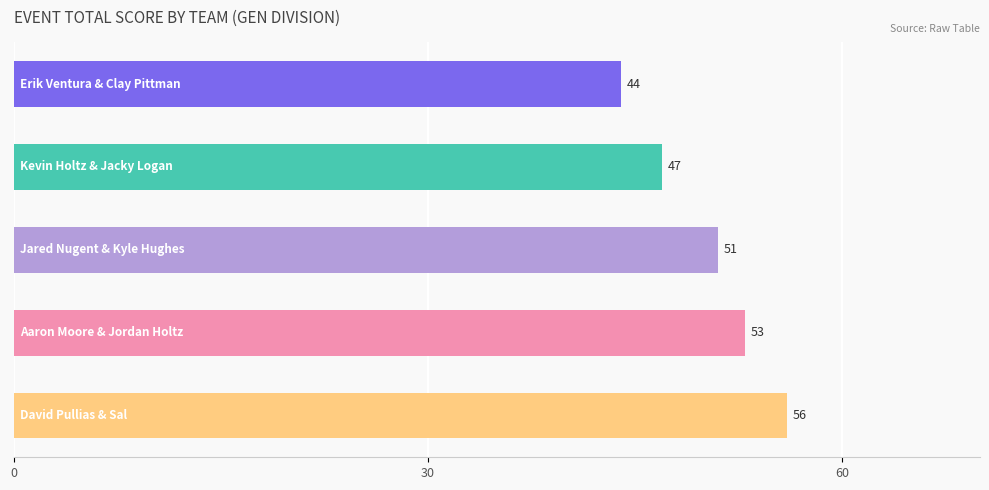

What is the average value?

50